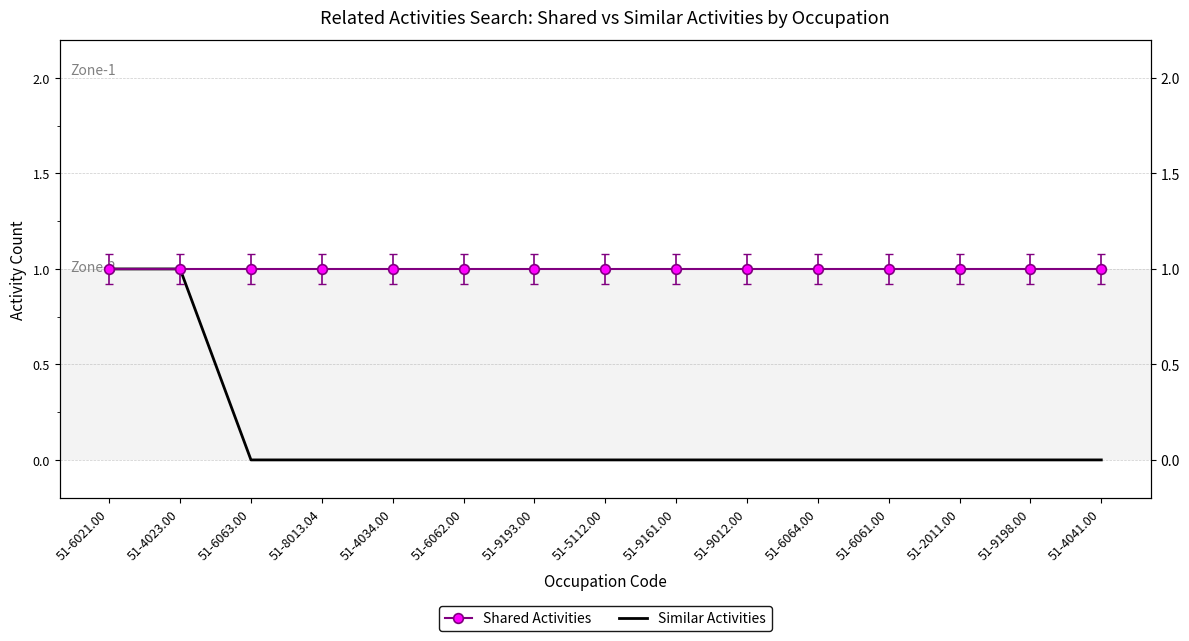

How many lines are shown in the chart?

2